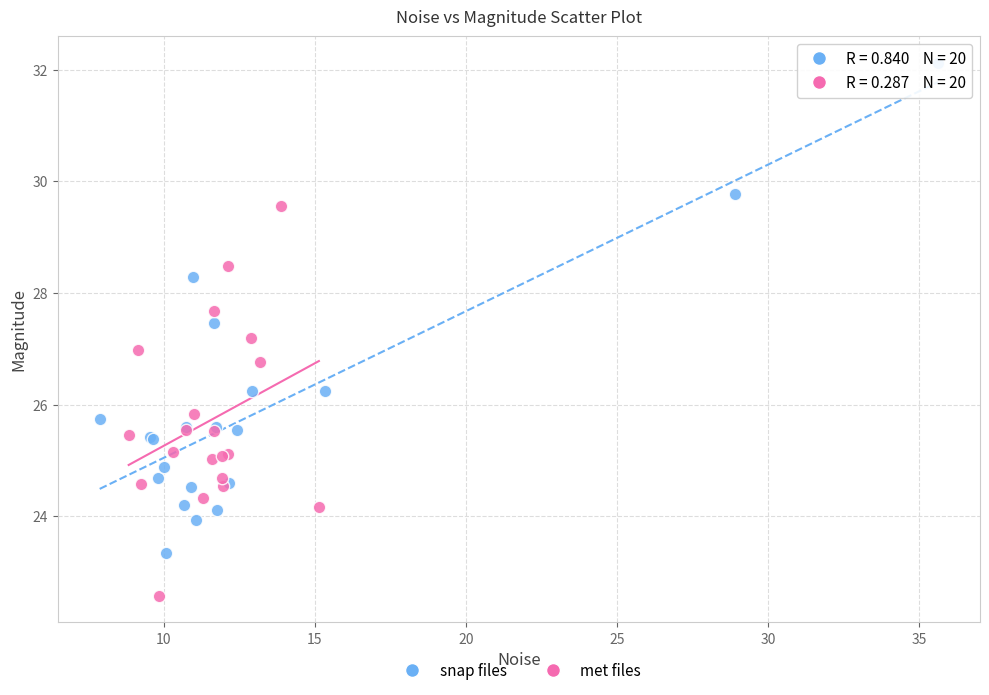

Which series has the widest spread of Y values?

snap files